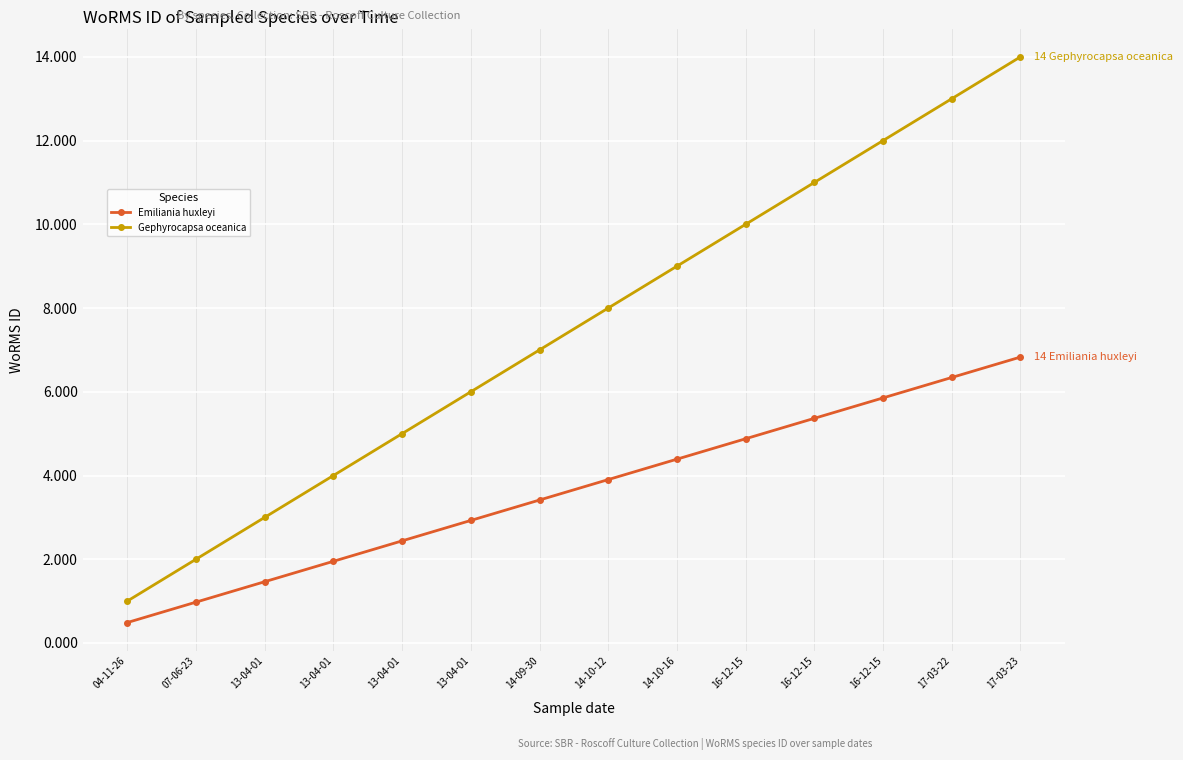

Which series changed the most between 13-04-01 and 17-03-23?

Gephyrocapsa oceanica